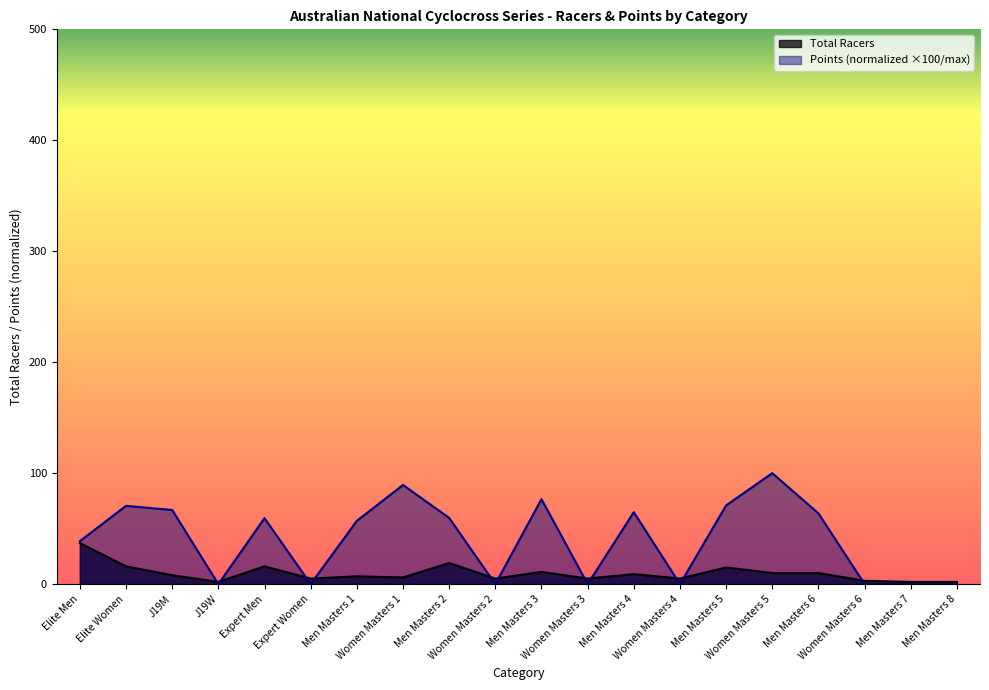

Does the chart display data point markers on the line(s)?

No